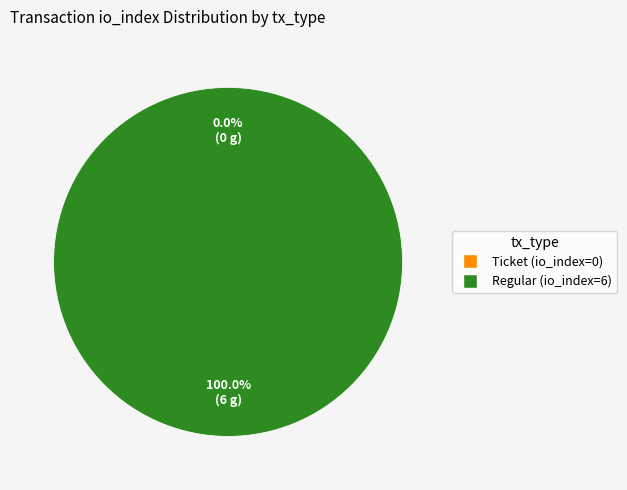

Which category has the smallest portion of the pie?

Ticket (io_index=0)